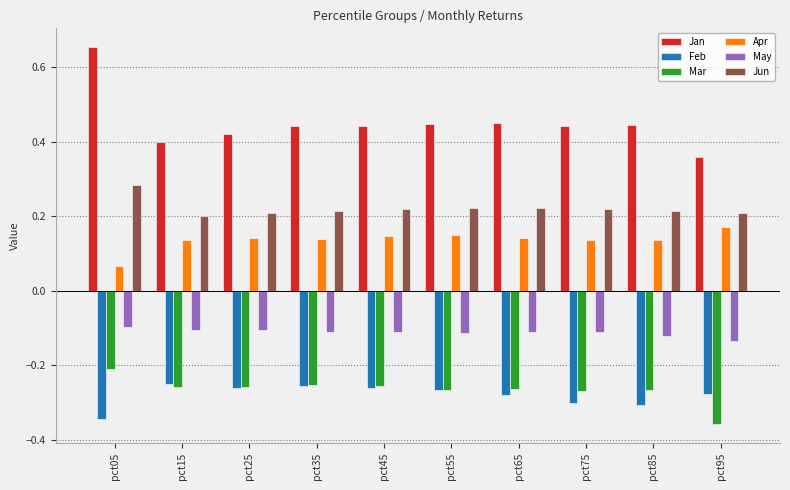

How many bars are there in each group?

6